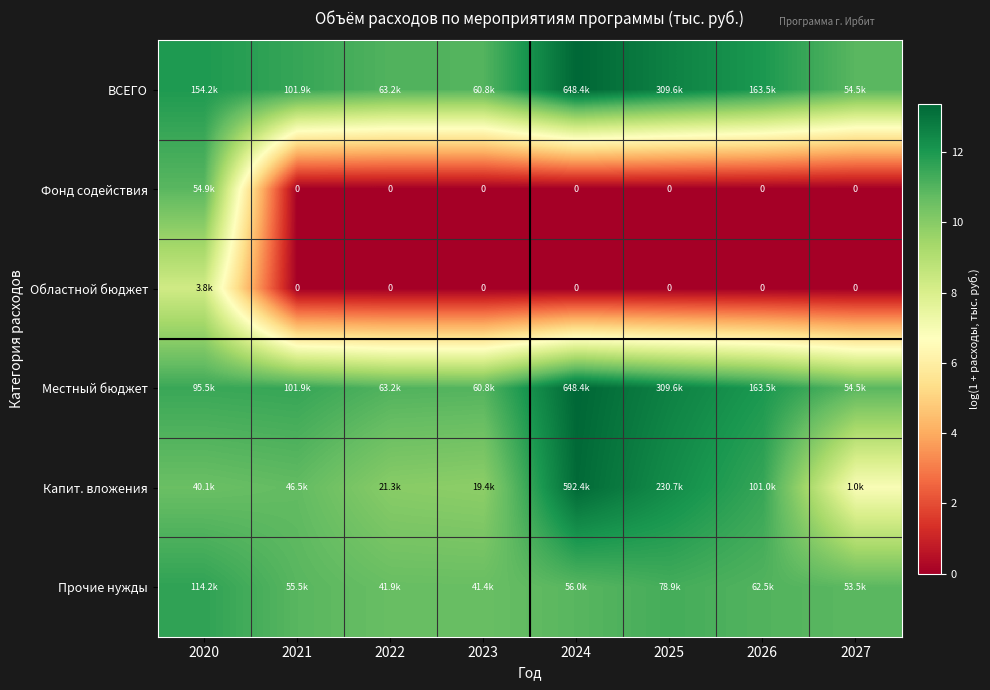

Where is Местный бюджет nearest to the value 12?

2026